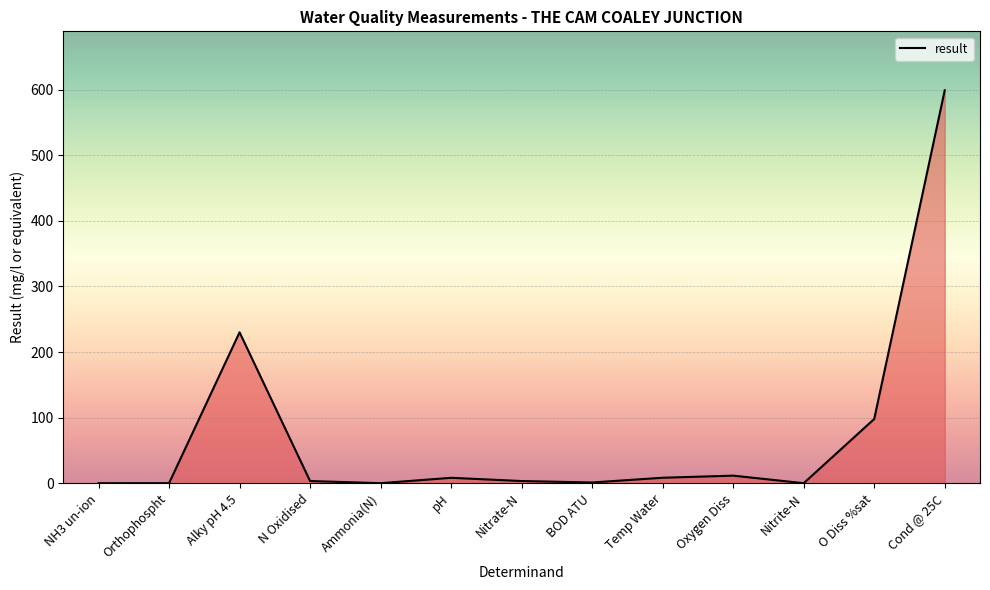

Which category has the highest value across all series?

Cond @ 25C